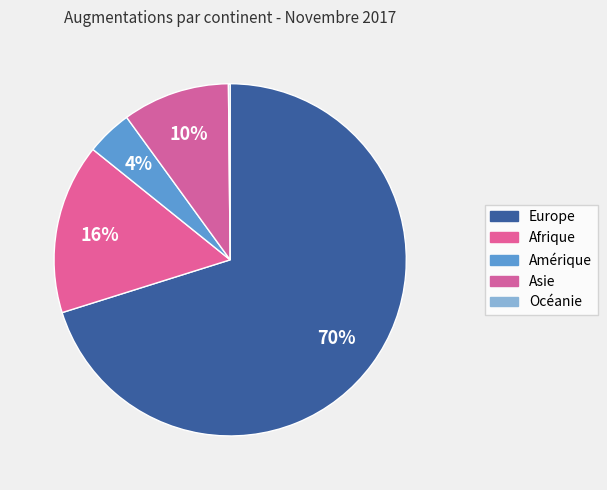

How much of the chart is everything except Océanie?

99.8%